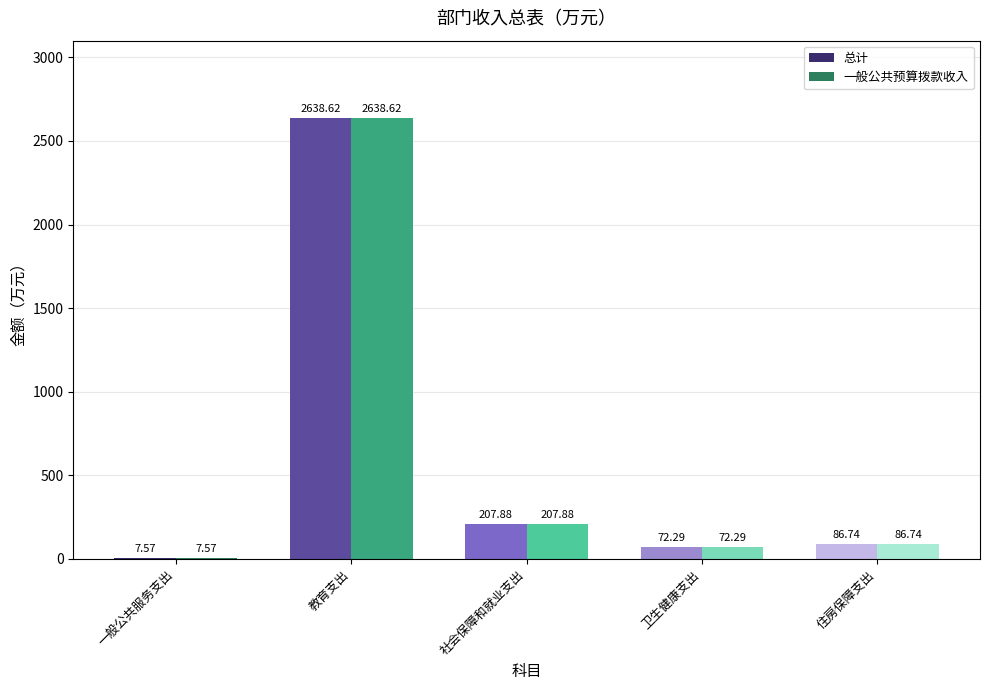

Reading right to left, list all the values displayed in this chart.

总计: 86.7	72.3	207.9	2638.6	7.6
一般公共预算拨款收入: 86.7	72.3	207.9	2638.6	7.6